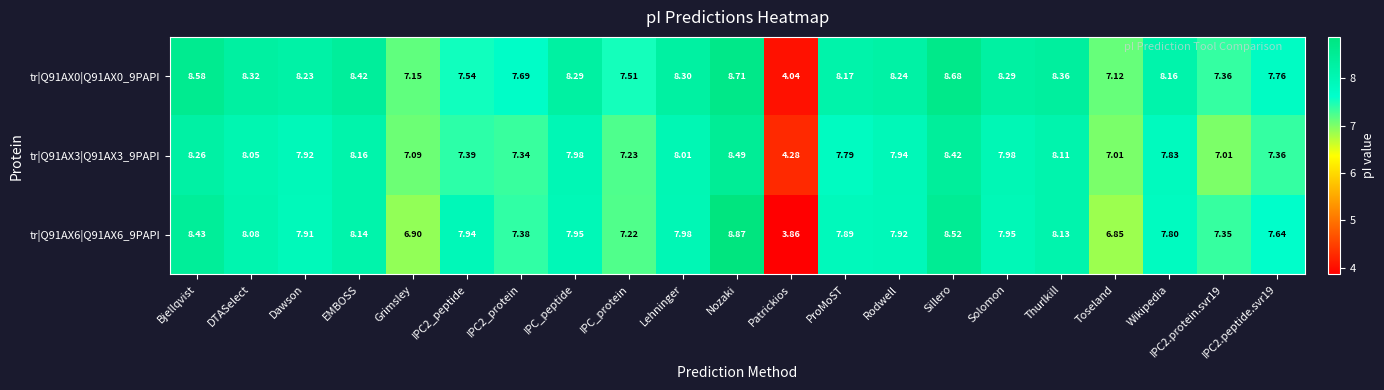

Is the value of tr|Q91AX3|Q91AX3_9PAPI at Lehninger greater than the value of tr|Q91AX0|Q91AX0_9PAPI at EMBOSS?

No